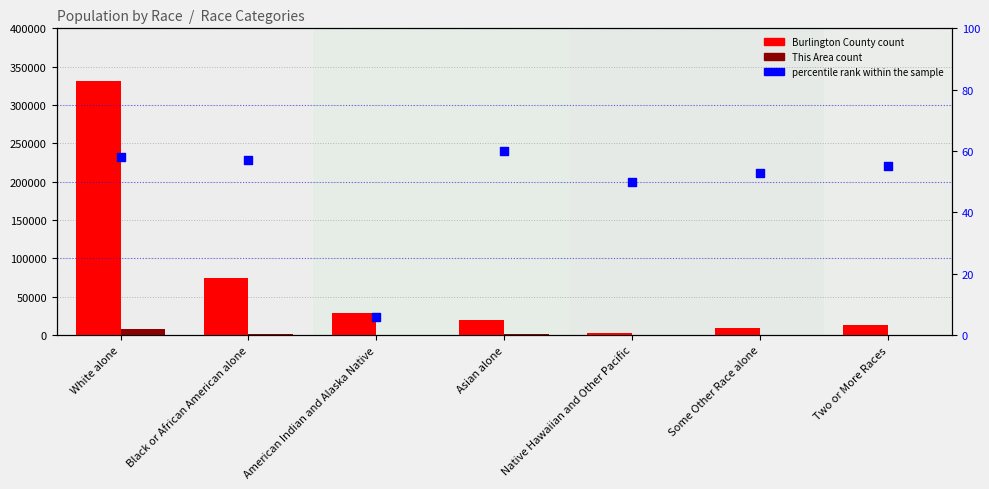

At which category is the sum across all series the highest?

White alone